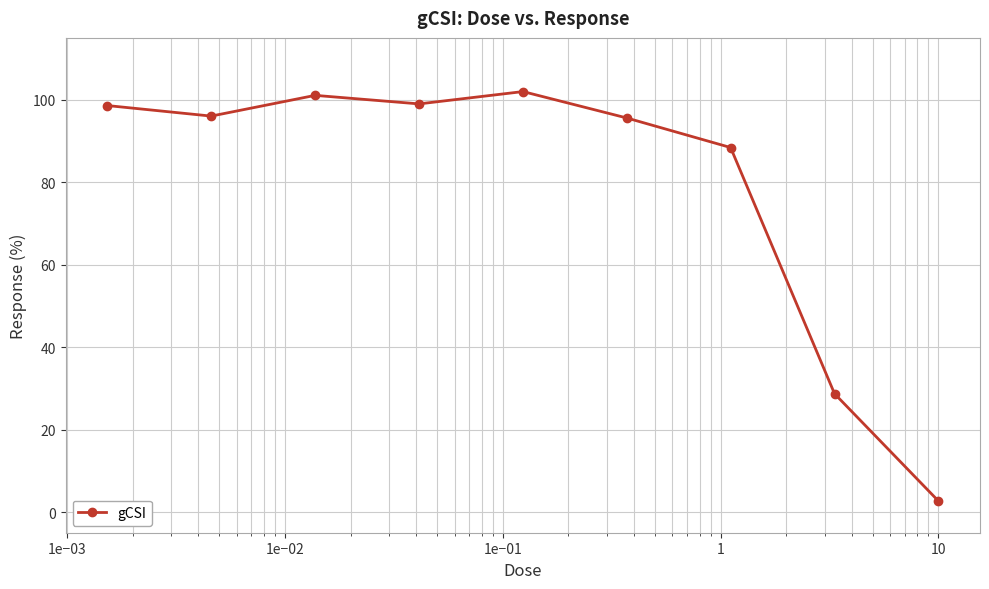

What is the greatest value displayed?

102.0